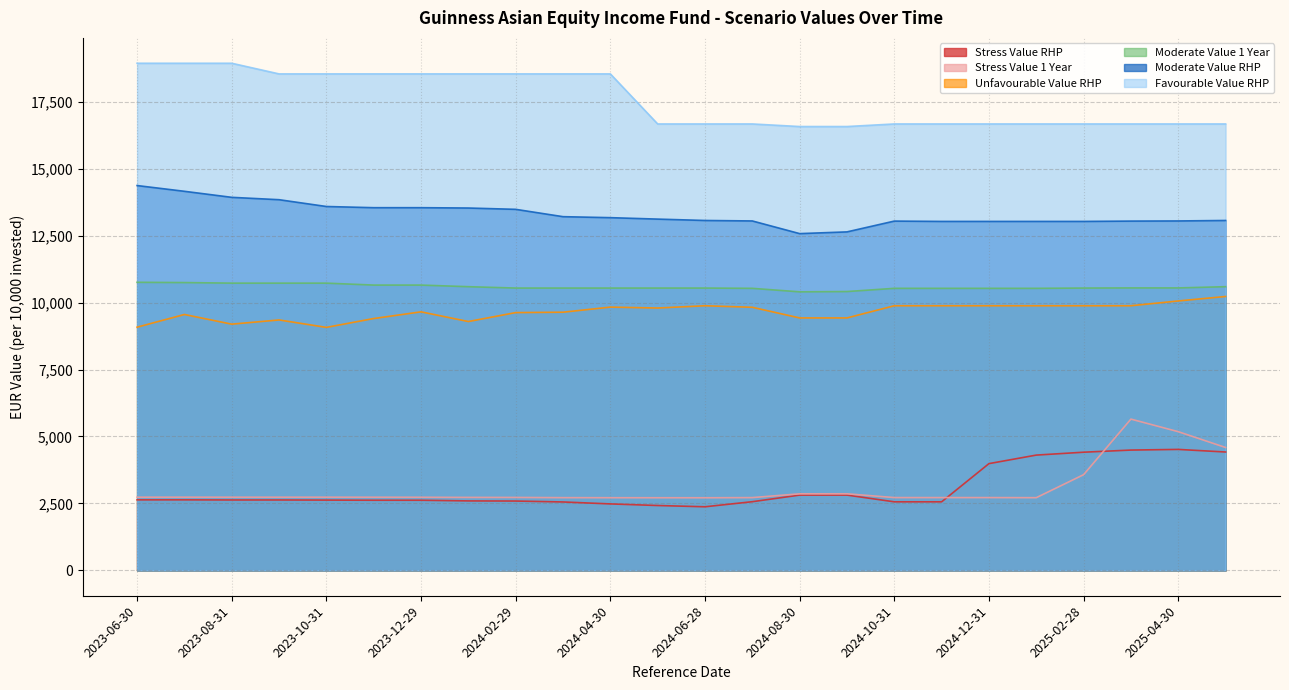

Reading right to left, list all the values displayed in this chart.

Stress Value 1 Year: 4588.5	5179.1	5648.4	3573.7	2715.0	2718.6	2718.3	2718.6	2859.3	2858.2	2717.5	2711.5	2712.7	2713.5	2715.8	2723.4	2724.5	2729.9	2731.4	2732.8	2732.3	2732.3	2733.0	2732.1
Stress Value RHP: 4420.0	4517.1	4492.4	4412.7	4305.0	3986.5	2560.3	2560.3	2811.7	2811.5	2564.7	2375.1	2422.2	2481.9	2555.1	2589.3	2594.2	2618.8	2619.1	2624.1	2628.7	2628.7	2633.6	2633.4
Unfavourable Value RHP: 10227.3	10060.6	9881.5	9881.5	9881.5	9881.5	9881.5	9881.5	9426.4	9426.4	9823.7	9881.5	9796.6	9830.4	9640.1	9625.6	9292.4	9653.7	9404.4	9073.6	9351.2	9194.3	9555.0	9081.1
Moderate Value 1 Year: 10592.9	10546.9	10546.9	10541.7	10531.3	10531.3	10531.3	10531.3	10411.6	10400.7	10531.3	10541.7	10541.7	10541.7	10541.7	10541.7	10592.9	10653.1	10653.1	10725.5	10725.5	10725.5	10747.0	10757.2
Moderate Value RHP: 13065.3	13047.5	13042.4	13030.0	13030.0	13030.0	13030.0	13042.4	12639.1	12574.5	13047.5	13065.3	13116.5	13170.5	13207.3	13481.2	13530.2	13542.8	13542.8	13587.1	13841.1	13929.3	14154.6	14369.4
Favourable Value RHP: 16669.0	16669.0	16669.0	16669.0	16669.0	16669.0	16669.0	16669.0	16572.7	16572.7	16669.0	16669.0	16669.0	18538.0	18538.0	18538.0	18538.0	18538.0	18538.0	18538.0	18538.0	18936.0	18936.0	18936.0